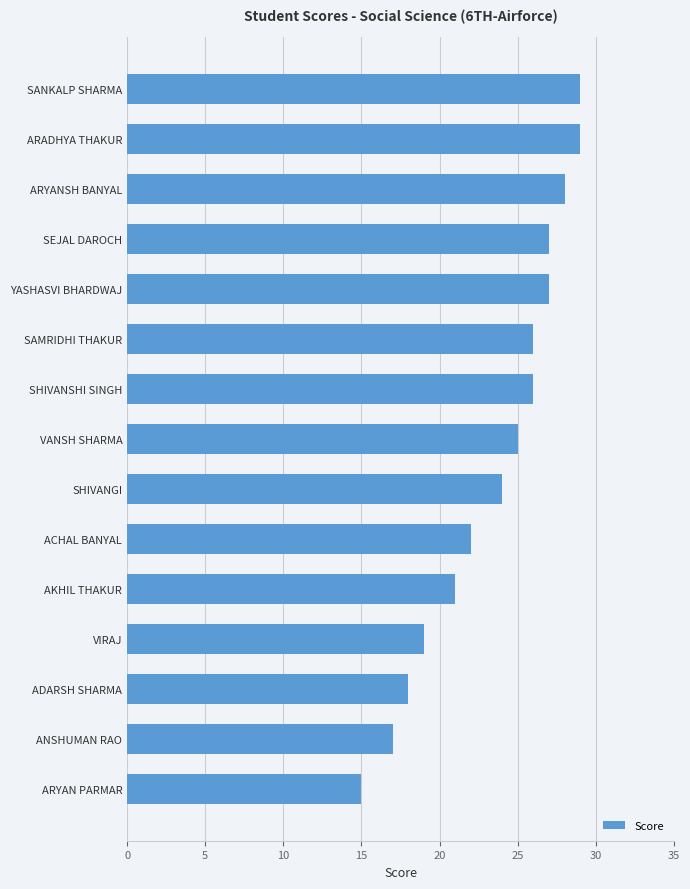

What is the difference between the maximum and second lowest values?

12